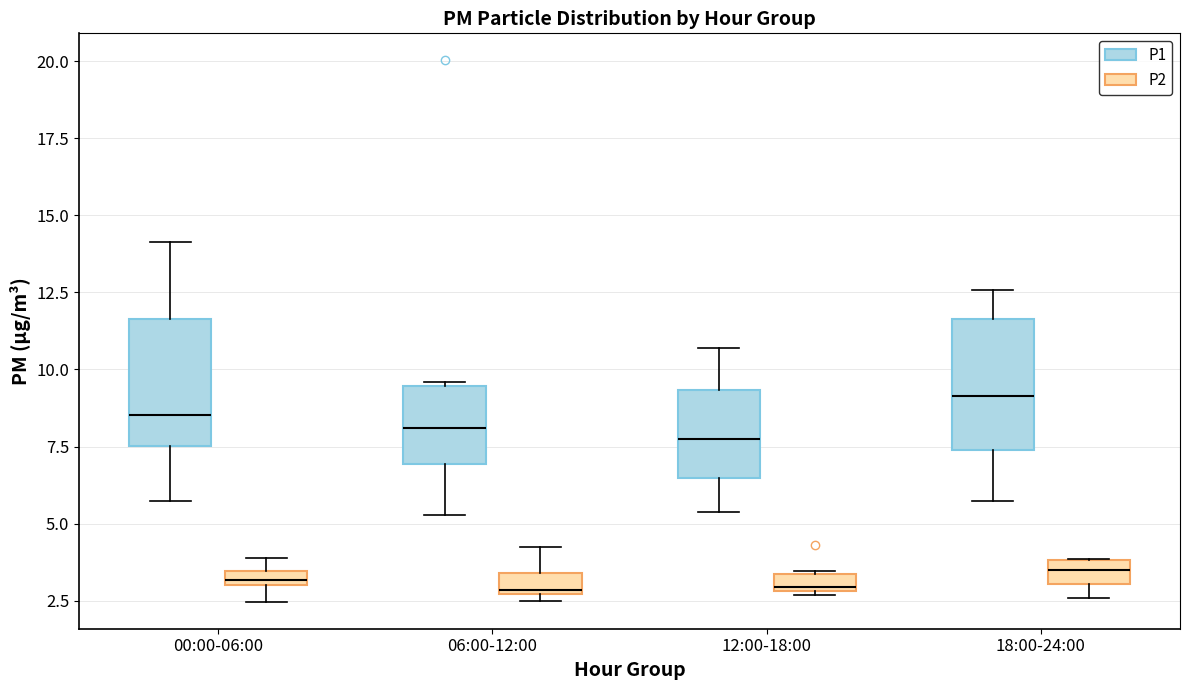

Which box's median line is the highest?

18:00-24:00 (P1)